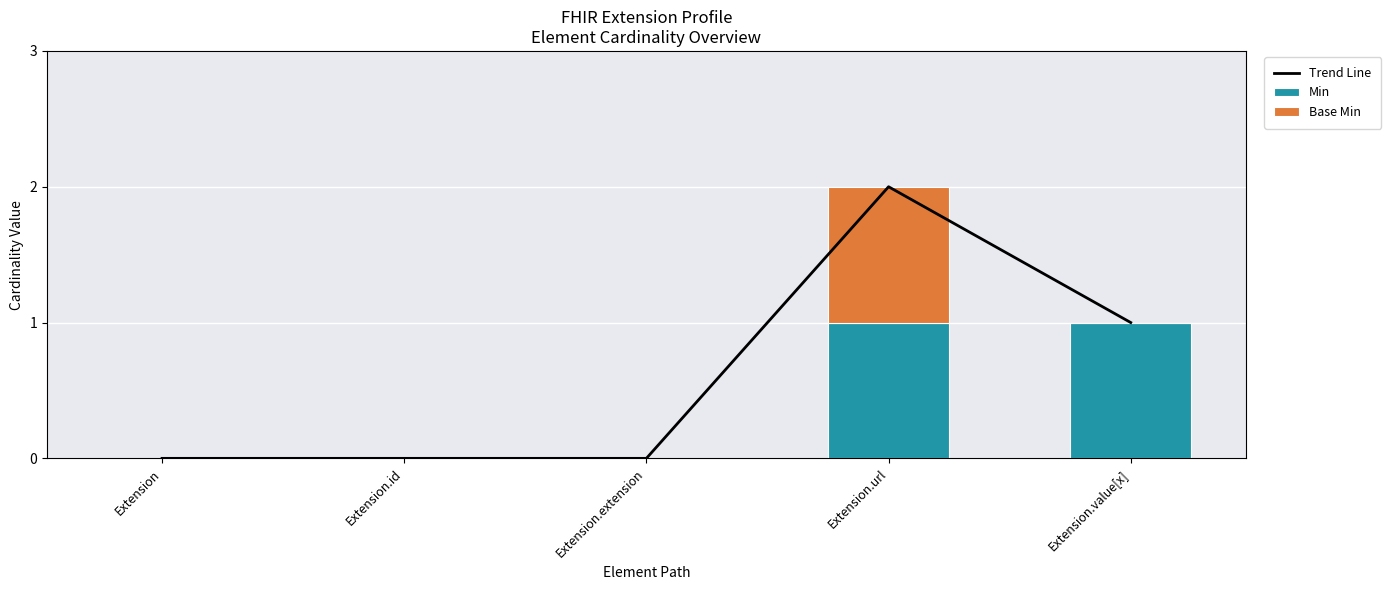

How many positive values does the Base Min series have?

1